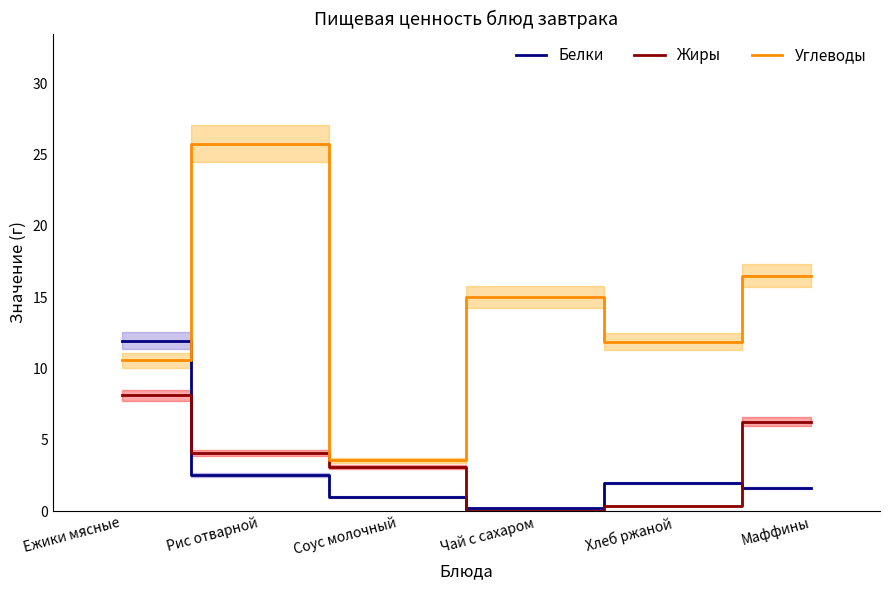

The Углеводы series shows 10.3 at Рис отварной. True or false?

False